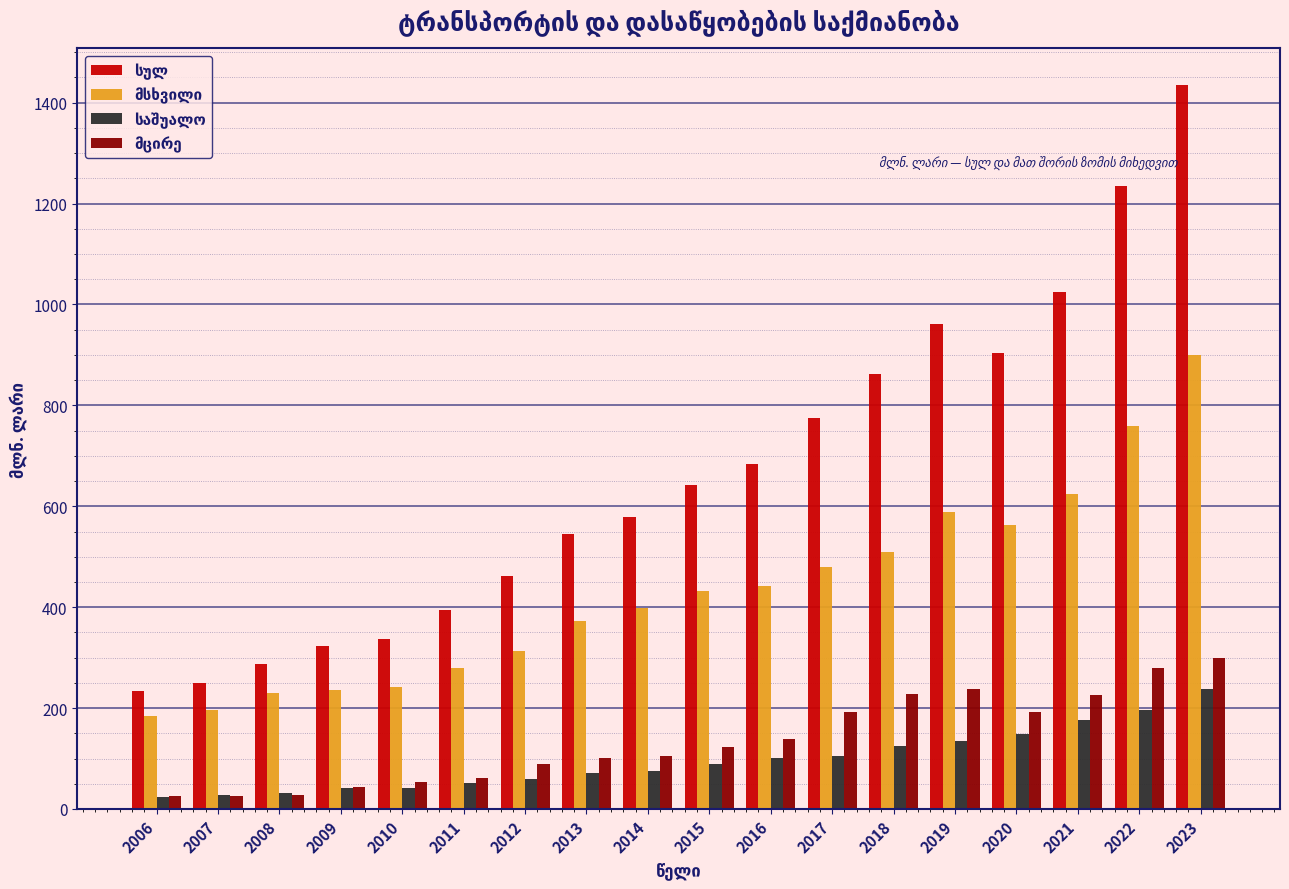

At which category is the sum across all series the highest?

2023